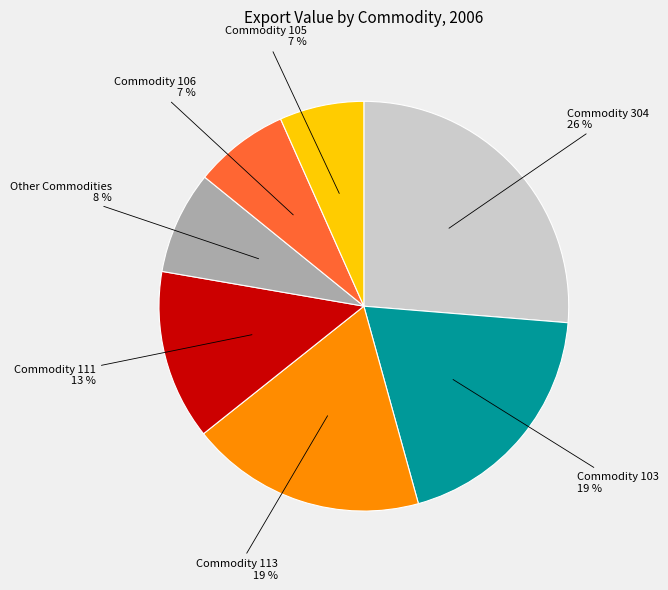

Does any single category account for the majority?

No